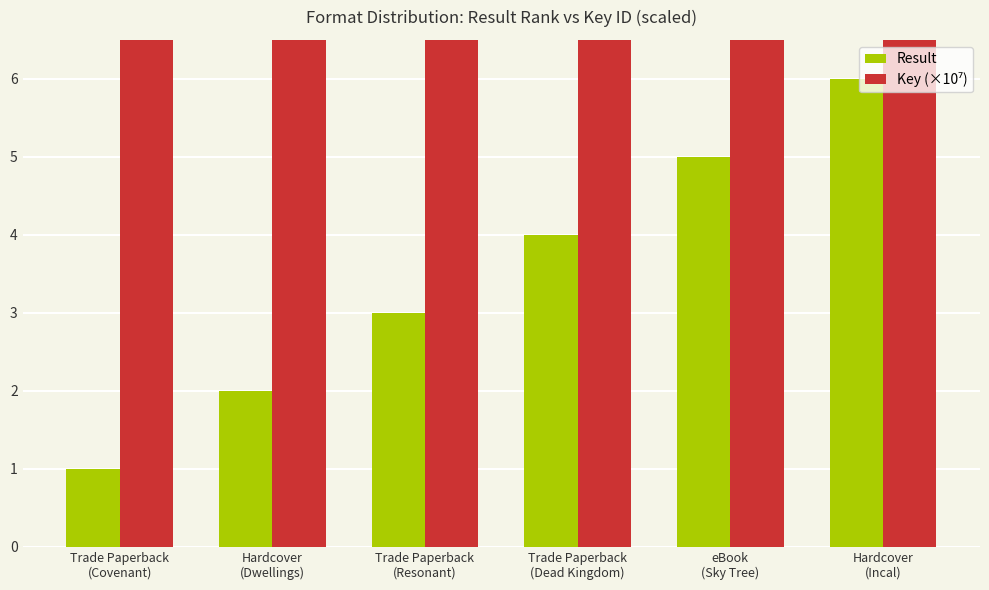

Which label corresponds to the largest value in the chart?

Trade Paperback
(Dead Kingdom)